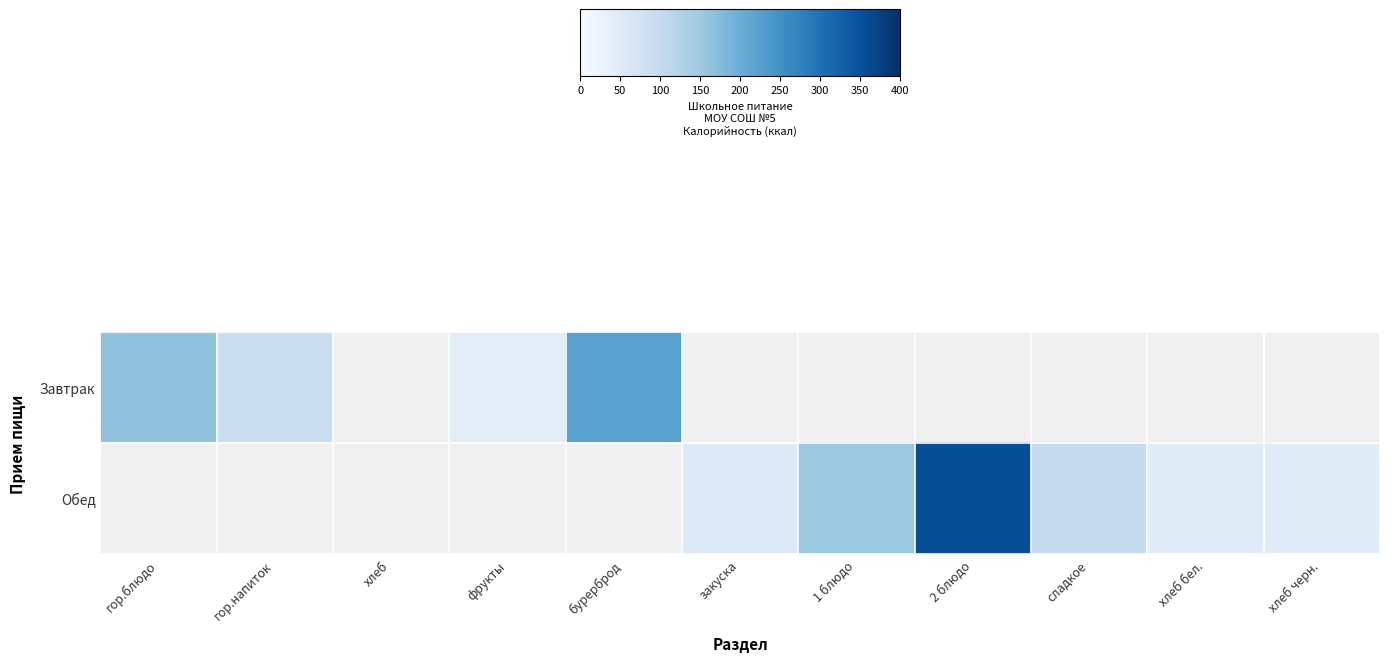

The row_0 series shows 108.9 at бурерброд. True or false?

False